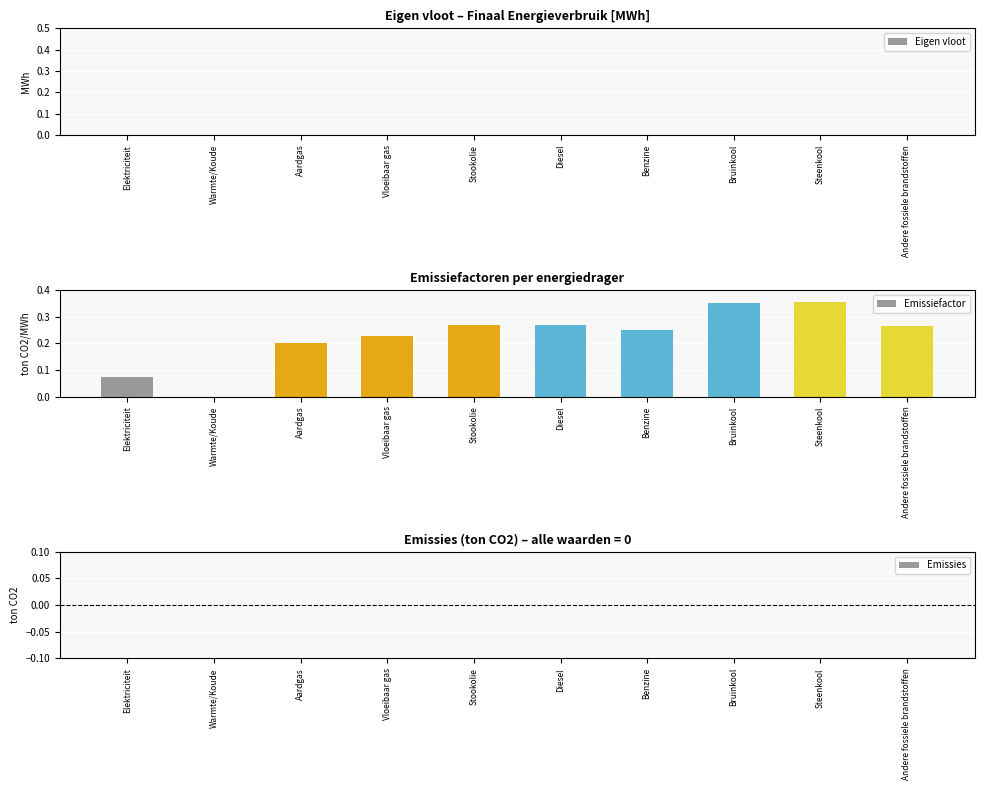

Are the bars horizontal?

No